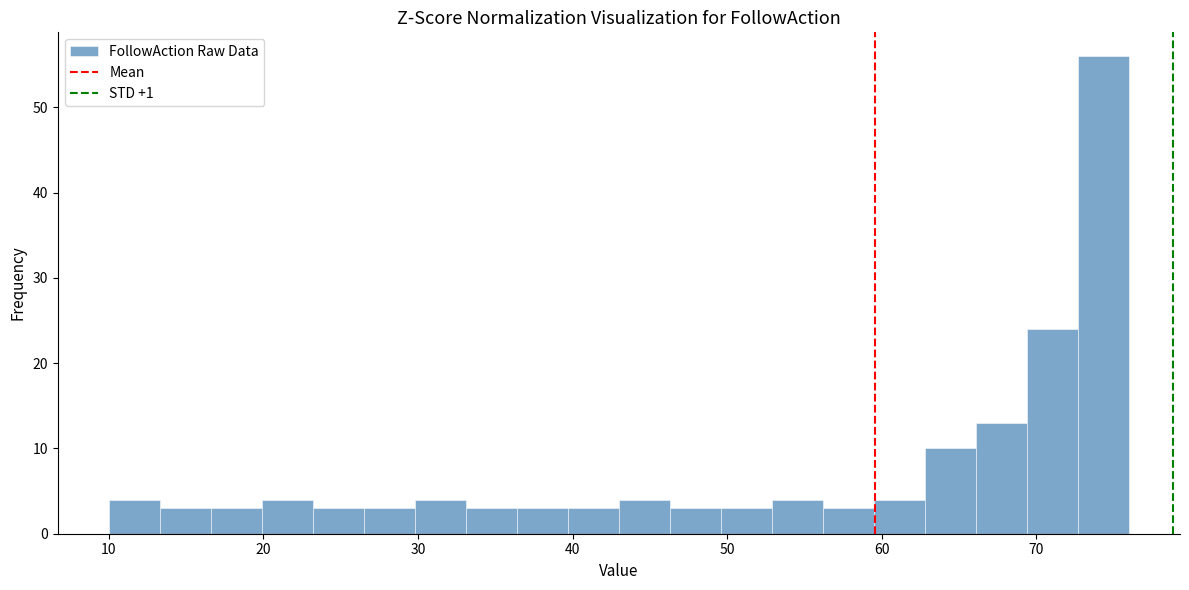

Around what value on the x-axis is the tallest bar? Give the approximate position of its centre, as read against the axis.

74